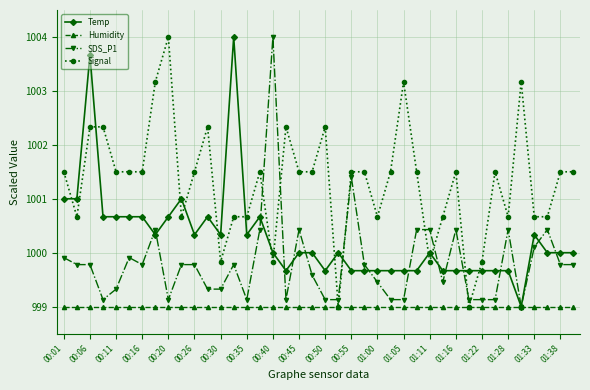

List the series in order of their overall mean, highest first.

Signal, Temp, SDS_P1, Humidity